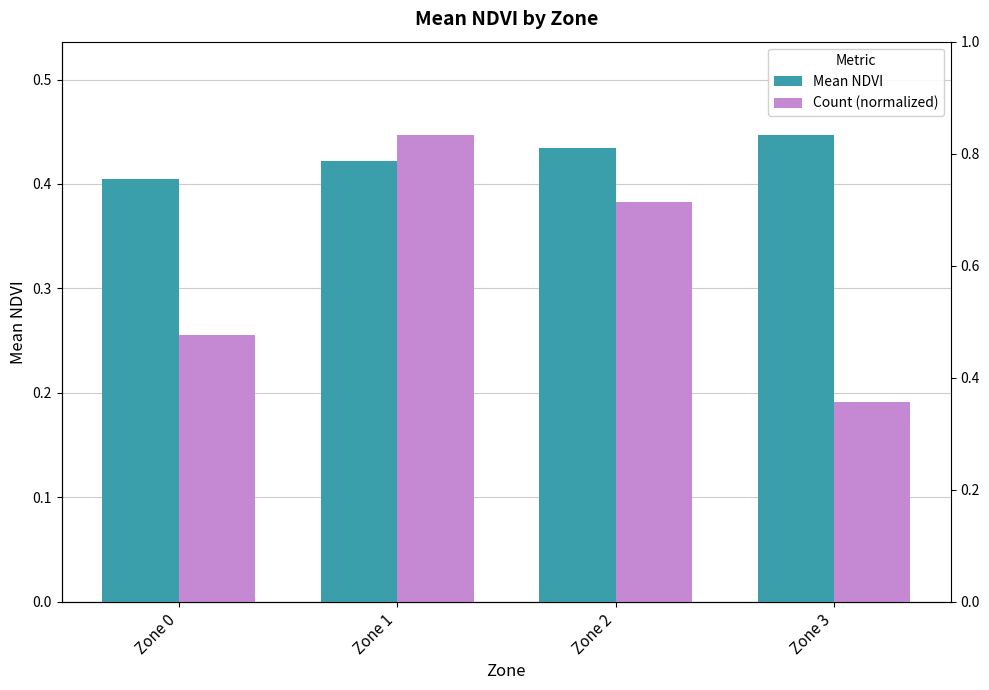

At which label is Mean NDVI closest to 0?

Zone 0